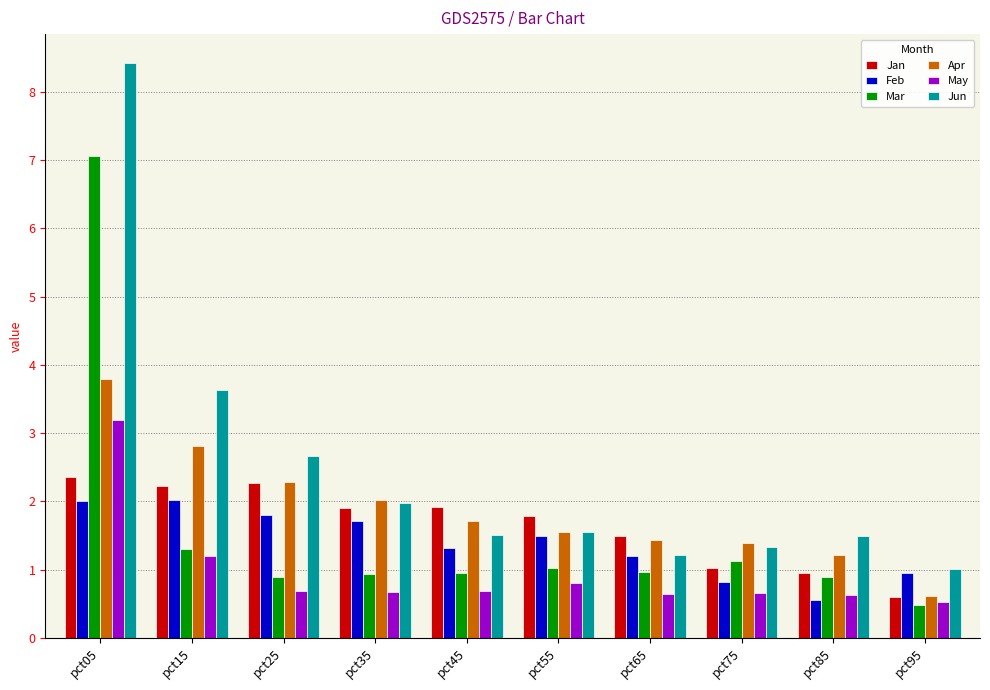

What is the value of the Feb bar at the 8th from the left?

0.8